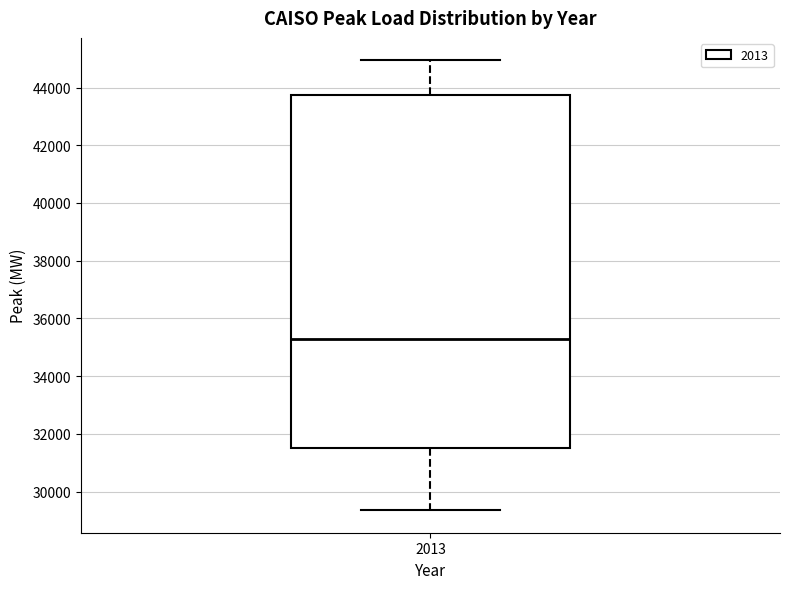

Where does the median line of the box at x = 2013 sit on the y-axis? The values are not printed on the chart, so give them approximately, as read against the axis.

35200